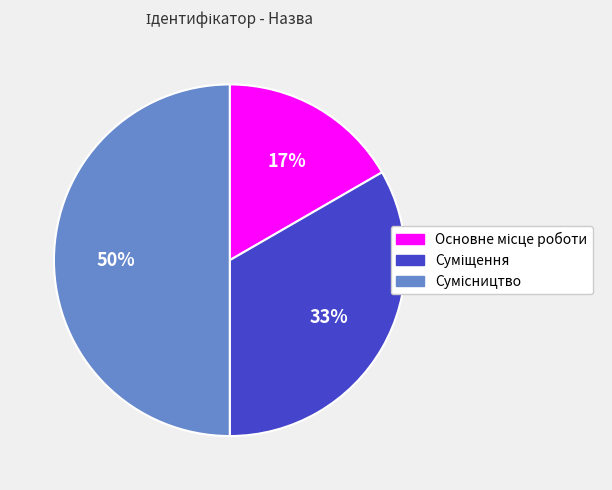

To the nearest percent, what is the difference between the largest and smallest slice percentages?

33%